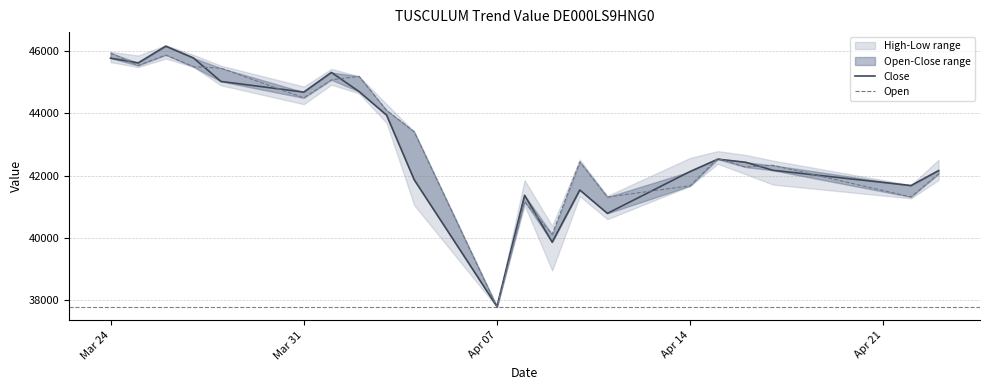

How many lines are shown in the chart?

2